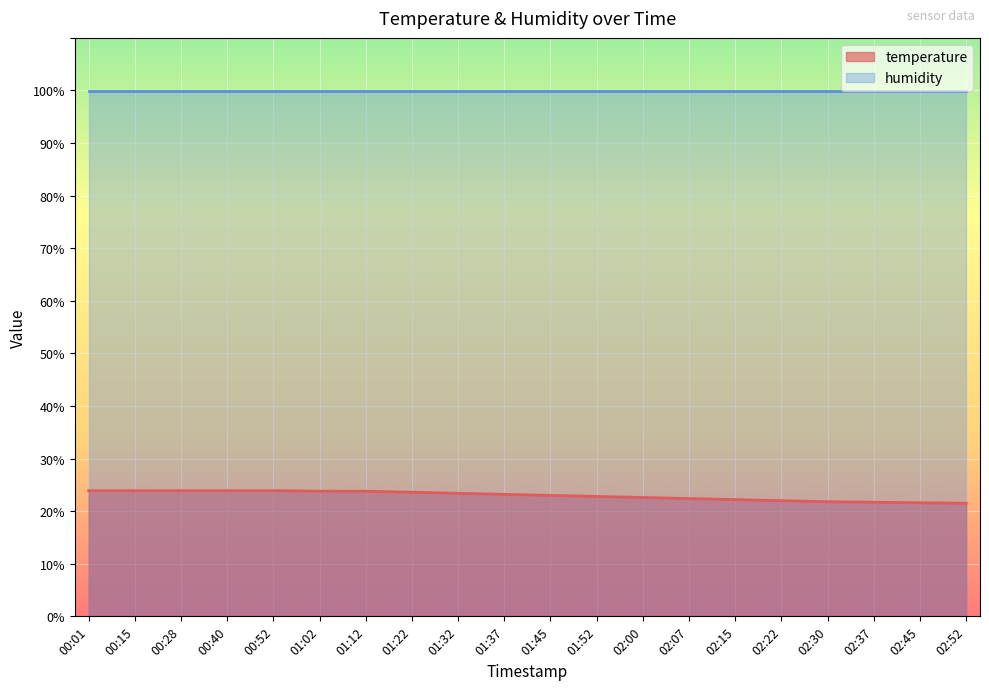

What position from the left is 02:37?

18